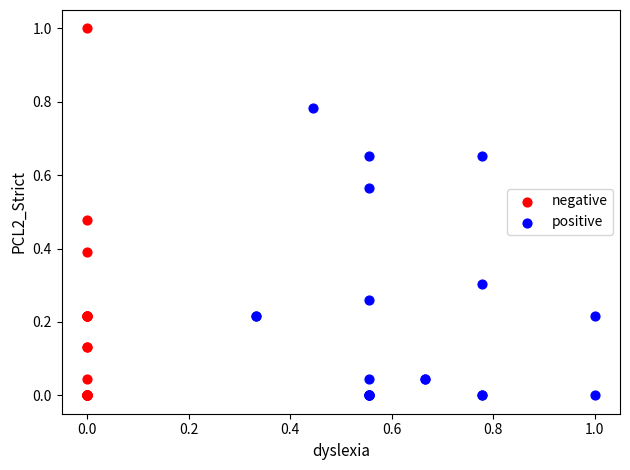

Which series has the widest spread of Y values?

negative